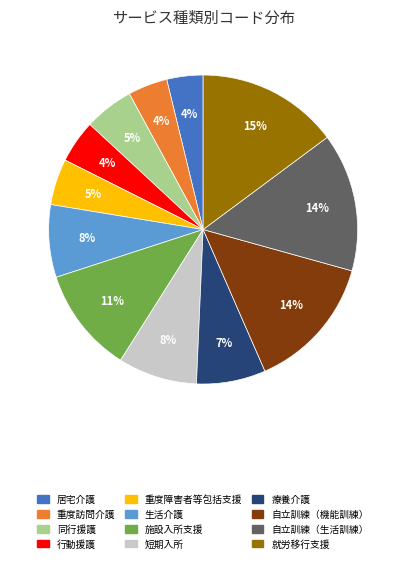

Is there a majority slice in this chart?

No